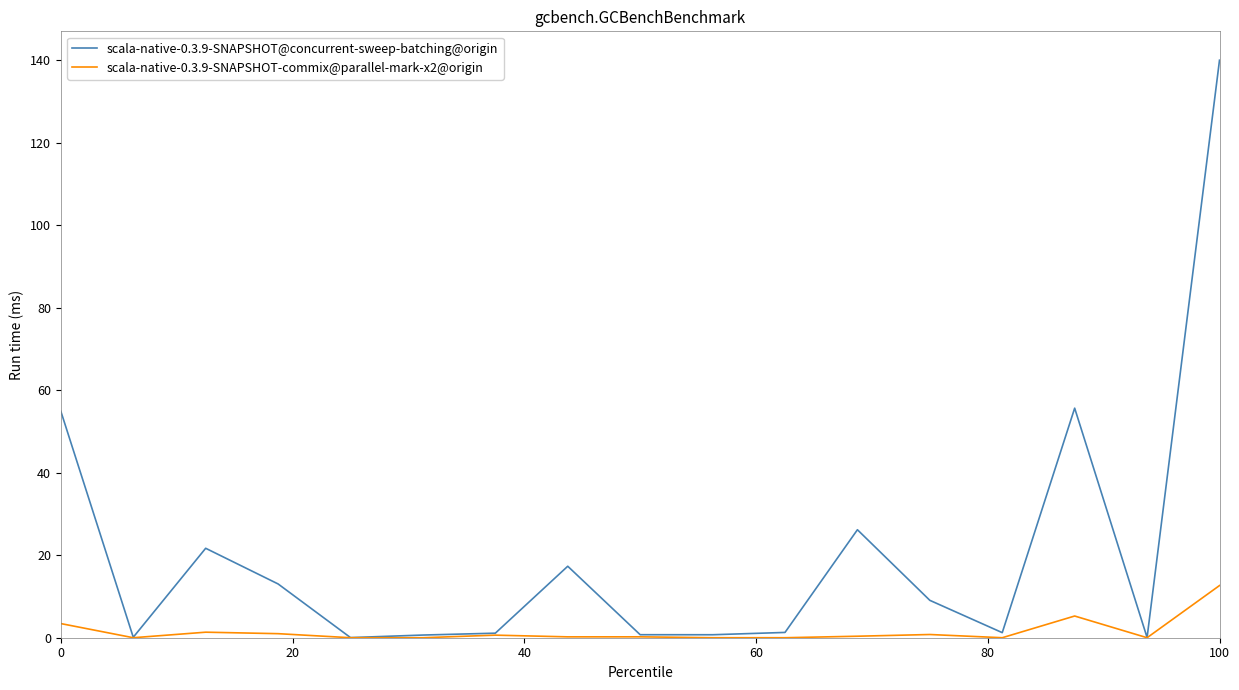

Which series has the largest range (max minus min)?

scala-native-0.3.9-SNAPSHOT@concurrent-sweep-batching@origin